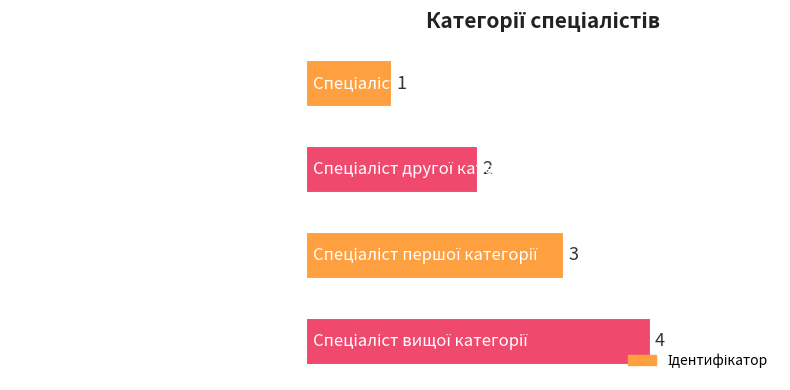

What is the greatest value displayed?

4